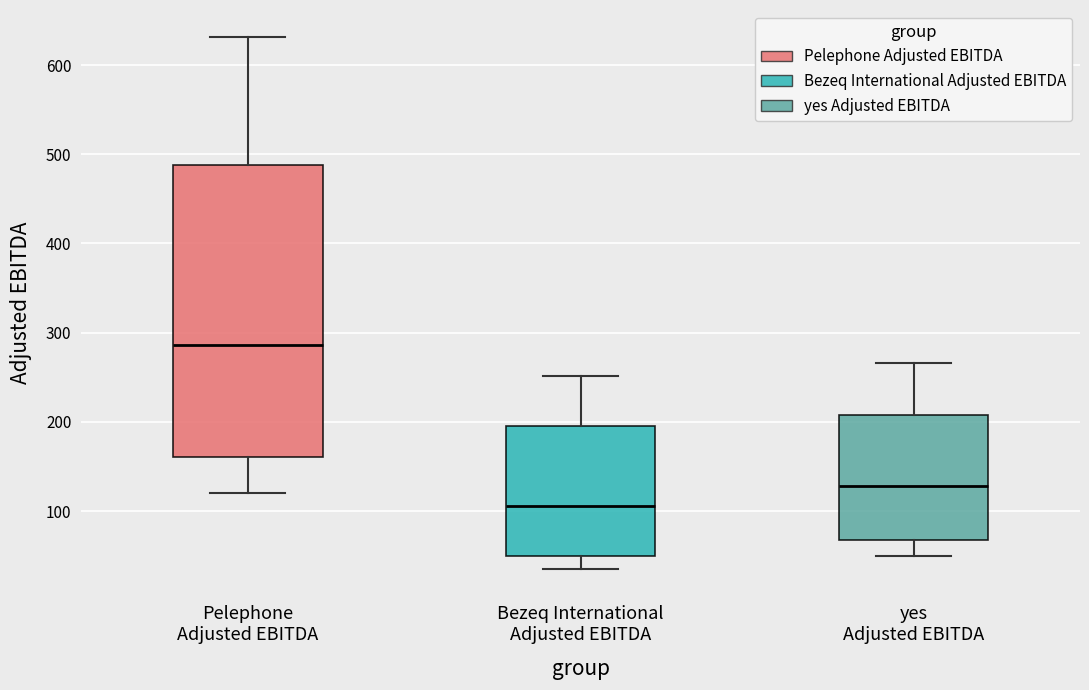

Where is the lower edge of the box for yes Adjusted EBITDA on the y-axis? The values are not printed on the chart, so give them approximately, as read against the axis.

70